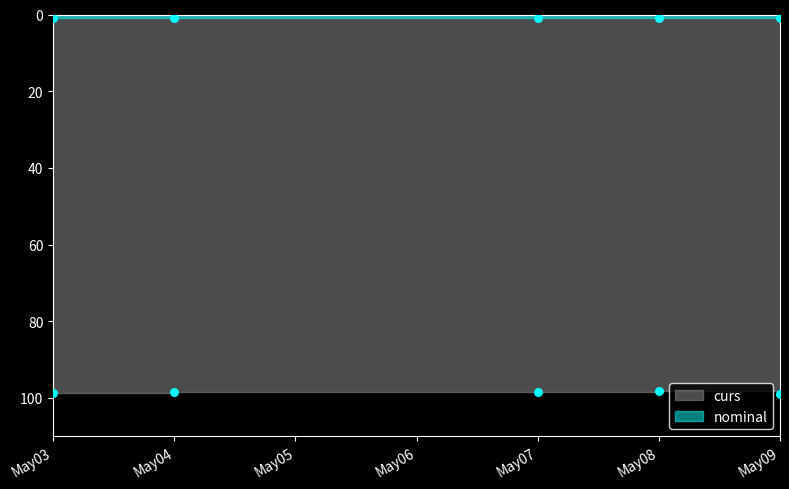

What are all the series names shown in the legend?

curs, nominal